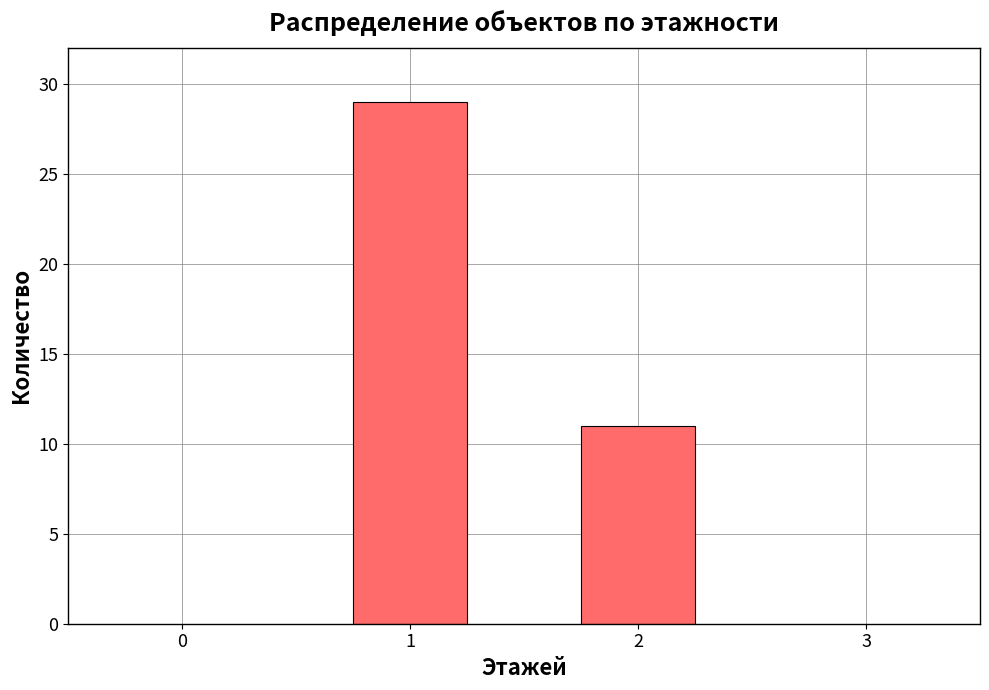

Reading left to right, extract all data points from this chart.

29	11